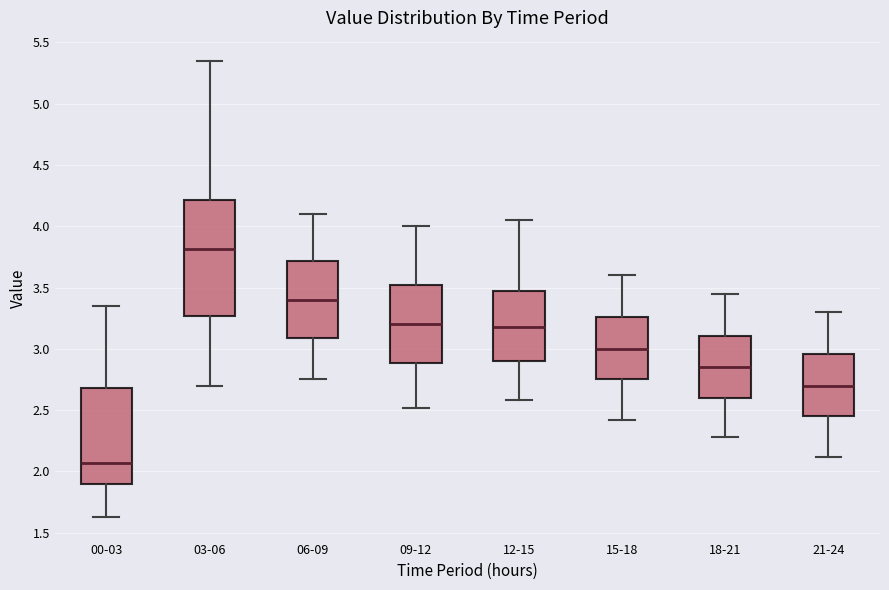

Reading left to right, read every box against the y-axis: the position of its median line, the range the box covers, and the ends of its whiskers. The values are not printed on the chart, so give them approximately, as read against the axis.

00-03: median 2.05, box 1.90 to 2.70, whiskers 1.65 to 3.35
03-06: median 3.80, box 3.25 to 4.20, whiskers 2.70 to 5.35
06-09: median 3.40, box 3.10 to 3.70, whiskers 2.75 to 4.10
09-12: median 3.20, box 2.90 to 3.50, whiskers 2.50 to 4.00
12-15: median 3.20, box 2.90 to 3.50, whiskers 2.60 to 4.05
15-18: median 3.00, box 2.75 to 3.25, whiskers 2.40 to 3.60
18-21: median 2.85, box 2.60 to 3.10, whiskers 2.30 to 3.45
21-24: median 2.70, box 2.45 to 2.95, whiskers 2.10 to 3.30